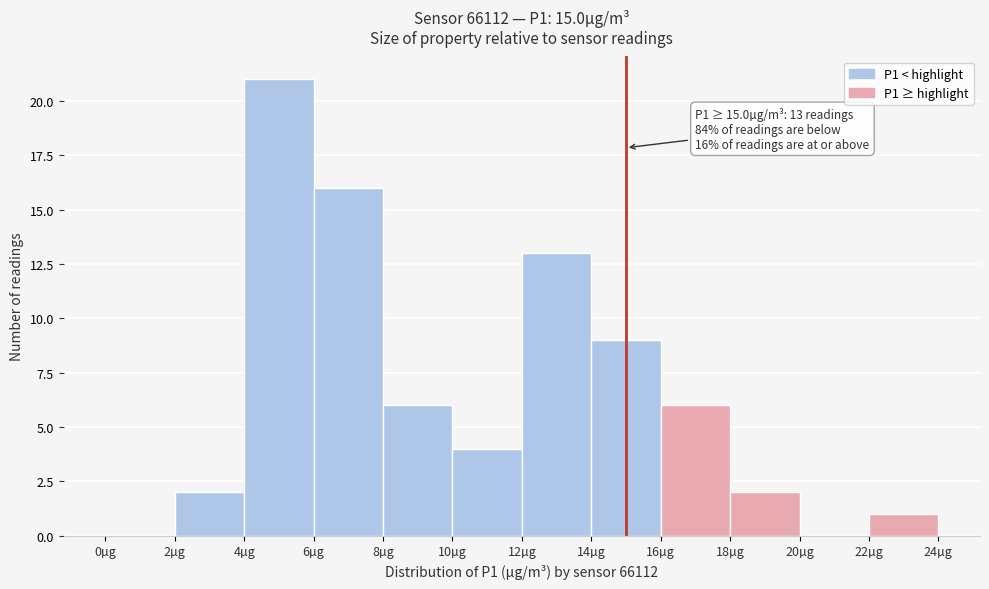

Over which range of the x-axis is the bar tallest?

4 to 6